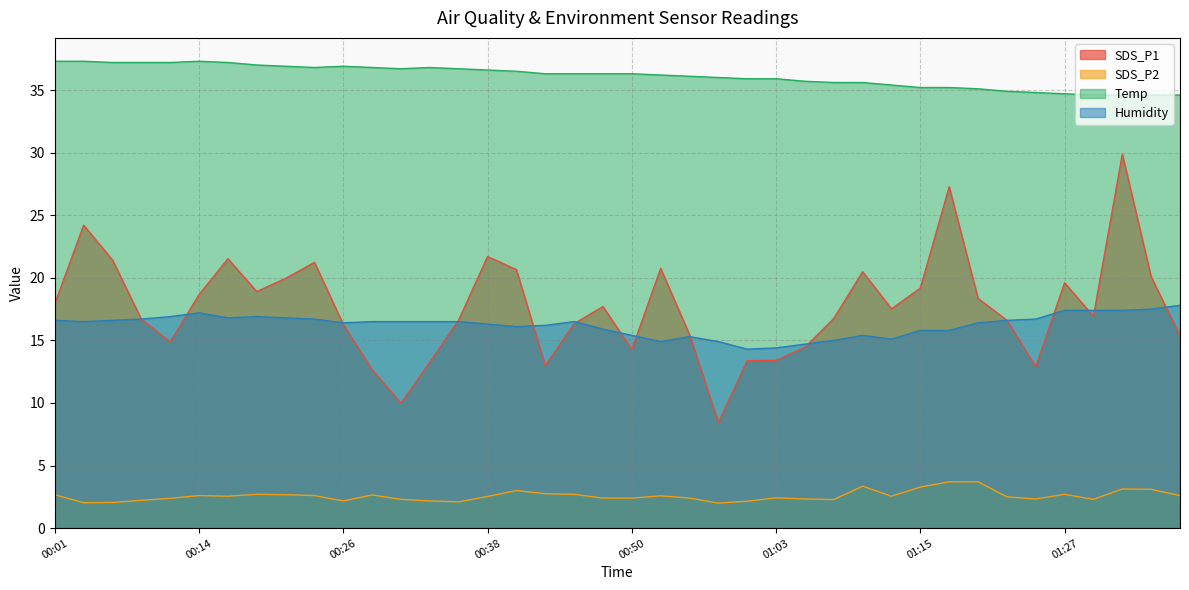

Reading left to right, list all the values displayed in this chart.

SDS_P1: 17.9	24.2	21.4	16.7	14.9	18.6	21.5	18.9	19.9	21.2	16.3	12.7	10.0	13.3	16.6	21.7	20.6	13.0	16.3	17.7	14.3	20.8	15.4	8.4	13.4	13.4	14.4	16.8	20.5	17.5	19.2	27.3	18.4	16.6	12.9	19.6	16.9	29.9	20.1	15.4
SDS_P2: 2.7	2.0	2.0	2.2	2.4	2.6	2.5	2.7	2.7	2.6	2.2	2.6	2.3	2.2	2.1	2.5	3.0	2.8	2.7	2.4	2.4	2.6	2.4	2.0	2.1	2.4	2.3	2.3	3.4	2.5	3.3	3.7	3.7	2.5	2.3	2.7	2.3	3.1	3.1	2.6
Temp: 37.3	37.3	37.2	37.2	37.2	37.3	37.2	37.0	36.9	36.8	36.9	36.8	36.7	36.8	36.7	36.6	36.5	36.3	36.3	36.3	36.3	36.2	36.1	36.0	35.9	35.9	35.7	35.6	35.6	35.4	35.2	35.2	35.1	34.9	34.8	34.7	34.6	34.6	34.6	34.6
Humidity: 16.6	16.5	16.6	16.7	16.9	17.2	16.8	16.9	16.8	16.7	16.4	16.5	16.5	16.5	16.5	16.3	16.1	16.2	16.5	15.9	15.4	14.9	15.3	14.9	14.3	14.4	14.7	15.0	15.4	15.1	15.8	15.8	16.4	16.6	16.7	17.4	17.4	17.4	17.5	17.8